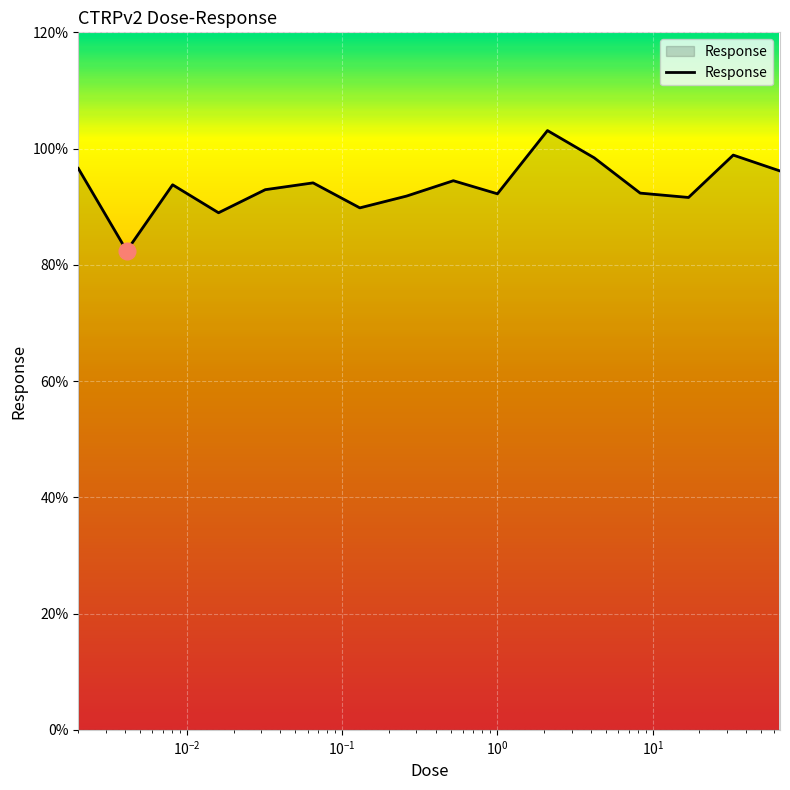

What is the difference between the second highest and minimum values?

16.5